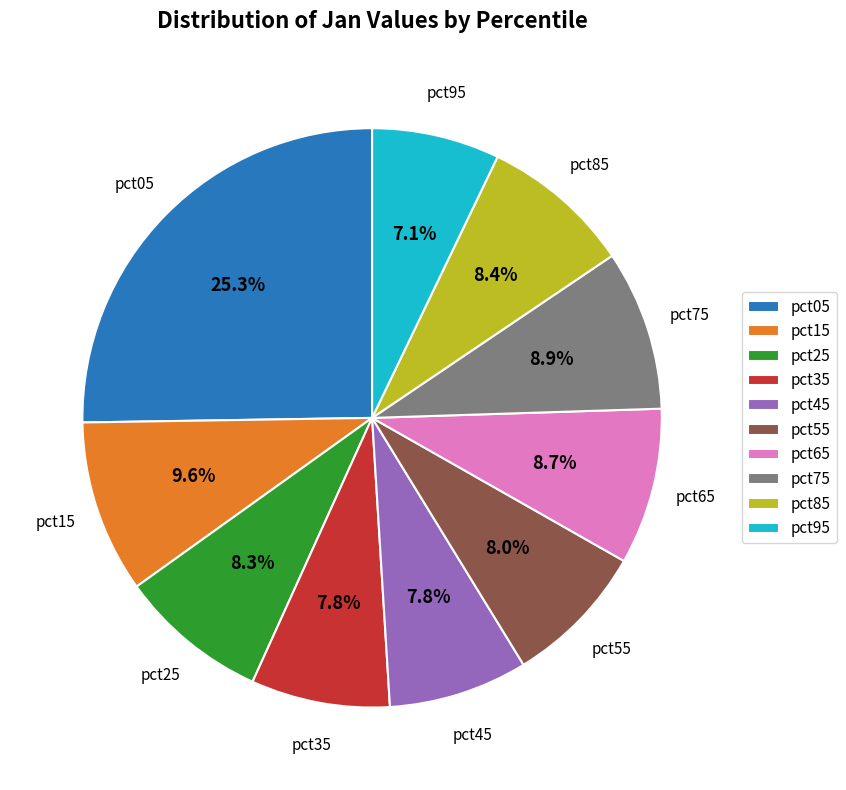

To the nearest percent, what percentage of the pie is pct45?

8%